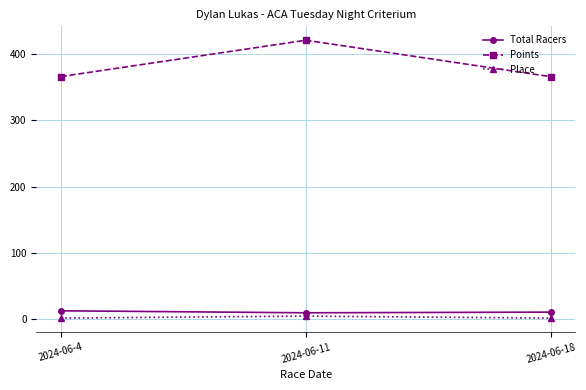

What is the maximum value shown in the chart?

420.2